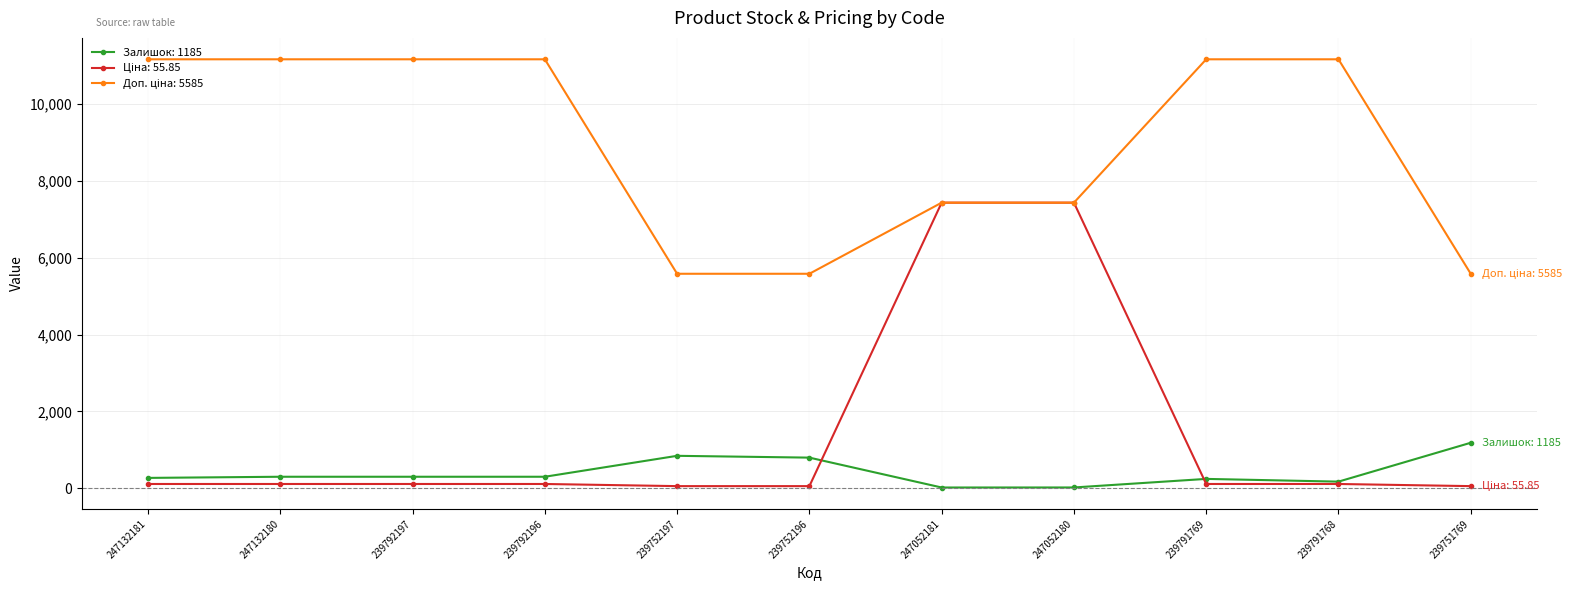

At how many categories does at least one series exceed 9719?

6